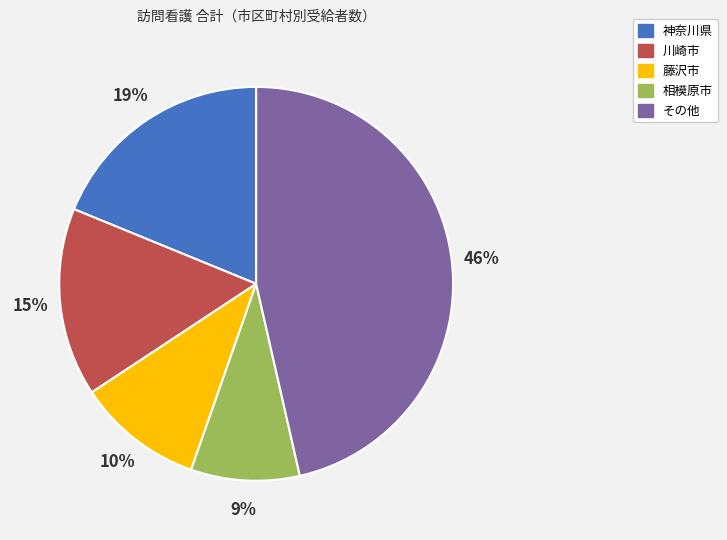

To the nearest percent, what is the average slice percentage?

20%